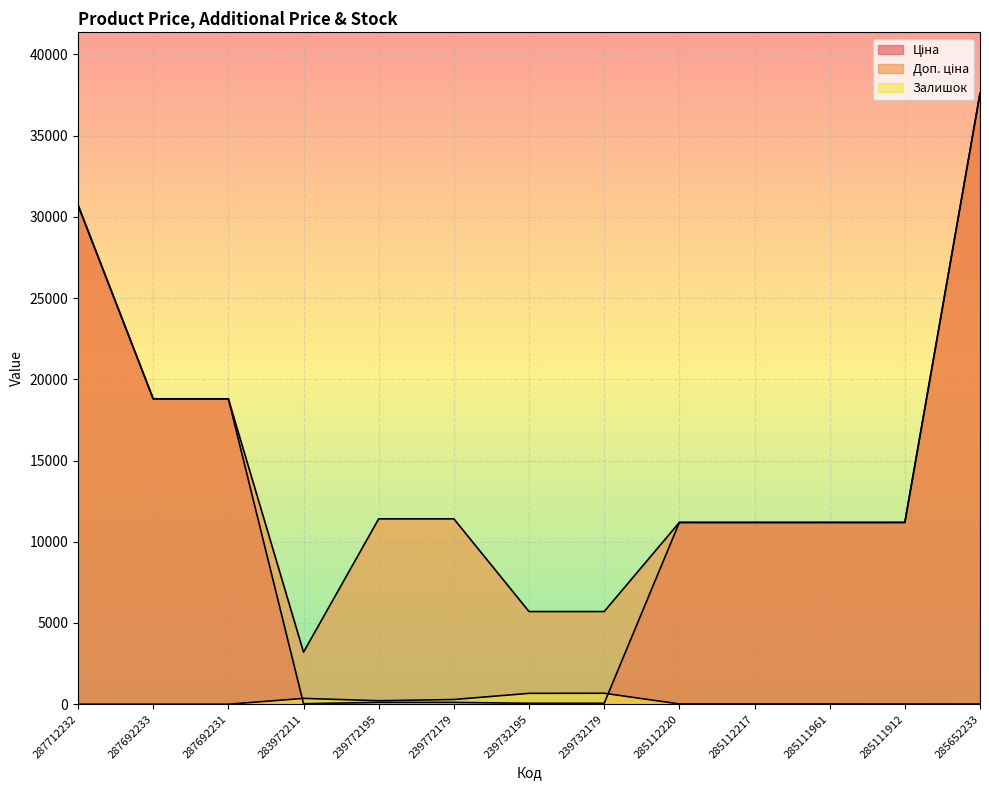

Where is the first local minimum for Ціна?

283972211